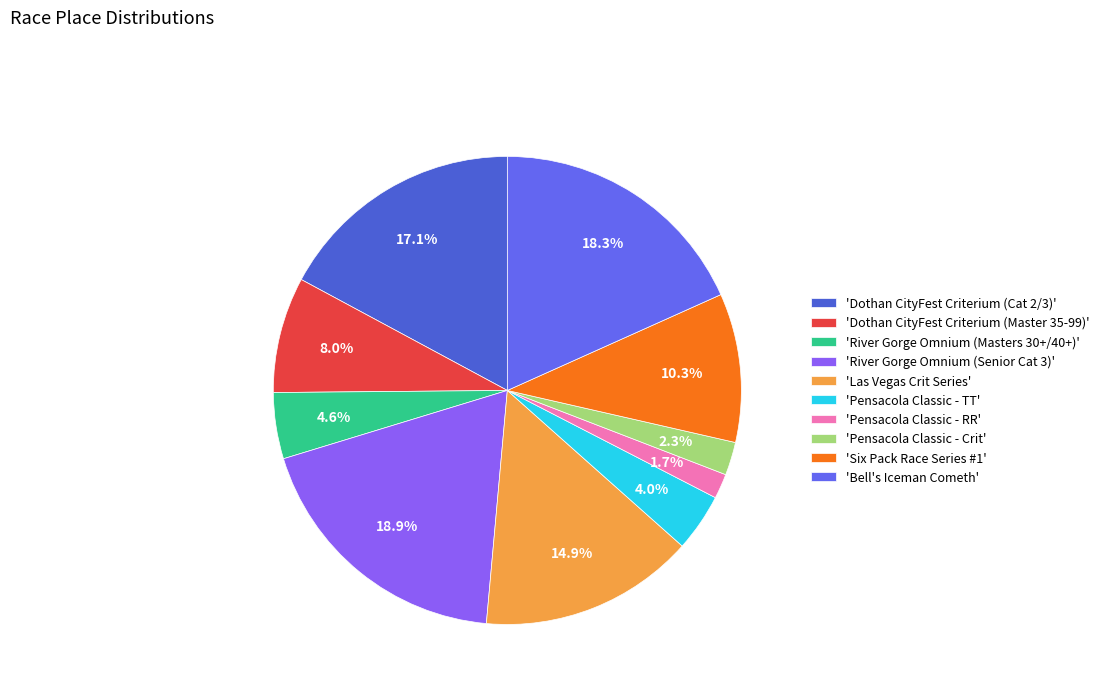

How many segments does this pie chart have?

10